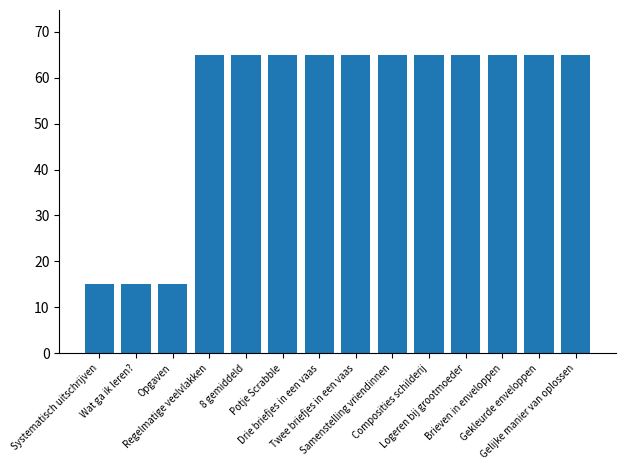

Reading left to right, extract all data points from this chart.

Systematisch uitschrijven=15.0	Wat ga ik leren?=15.0	Opgaven=15.0	Regelmatige veelvlakken=65.0	8 gemiddeld=65.0	Potje Scrabble=65.0	Drie briefjes in een vaas=65.0	Twee briefjes in een vaas=65.0	Samenstelling vriendinnen=65.0	Composities schilderij=65.0	Logeren bij grootmoeder=65.0	Brieven in enveloppen=65.0	Gekleurde enveloppen=65.0	Gelijke manier van oplossen=65.0